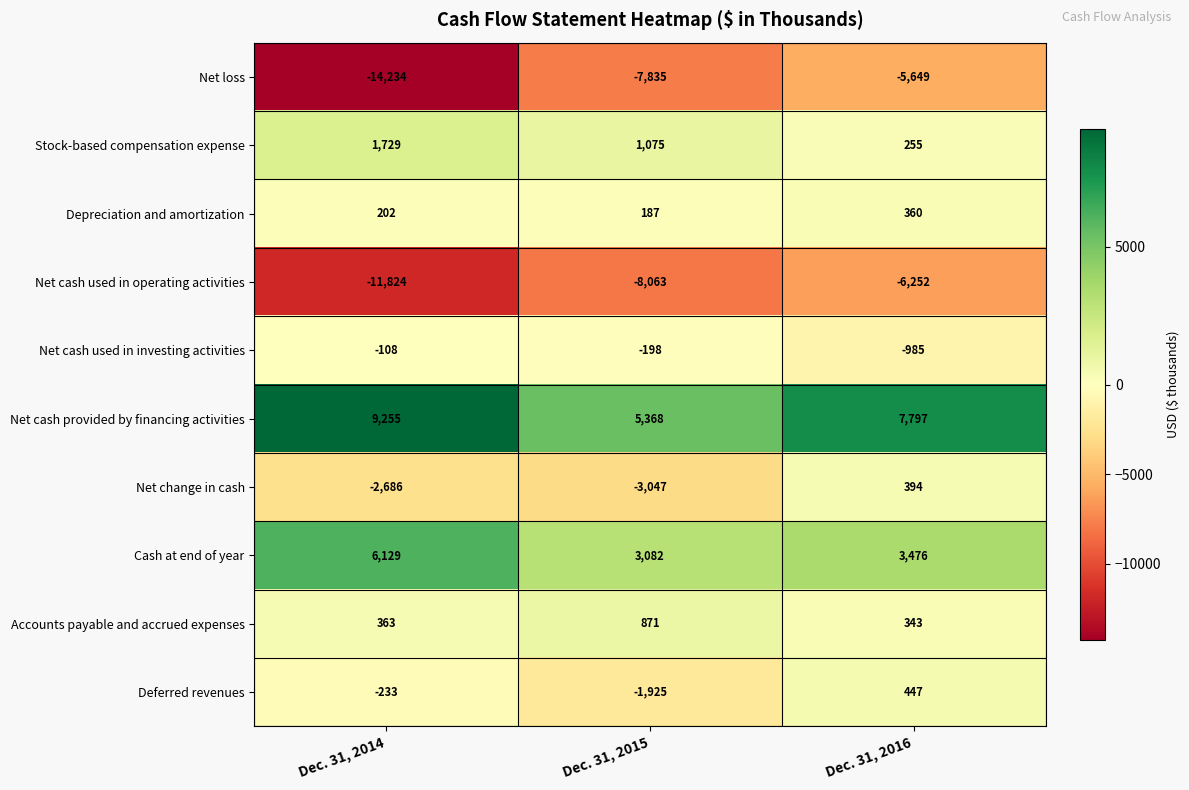

How many data points does each series have?

3